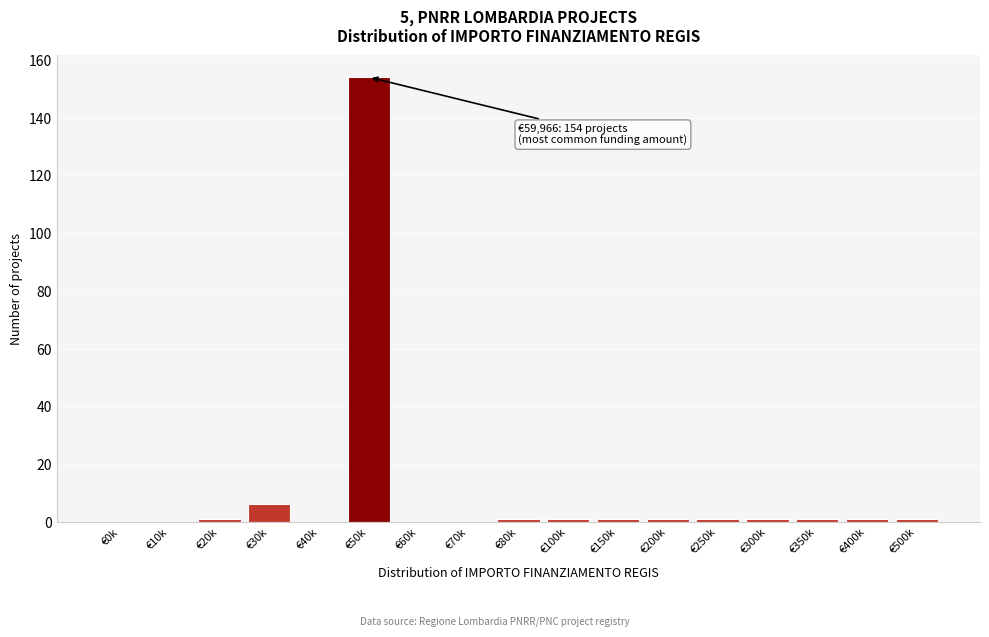

Reading left to right, list all the values displayed in this chart.

€0k=0	€10k=0	€20k=1	€30k=6	€40k=0	€50k=154	€60k=0	€70k=0	€80k=1	€100k=1	€150k=1	€200k=1	€250k=1	€300k=1	€350k=1	€400k=1	€500k=1